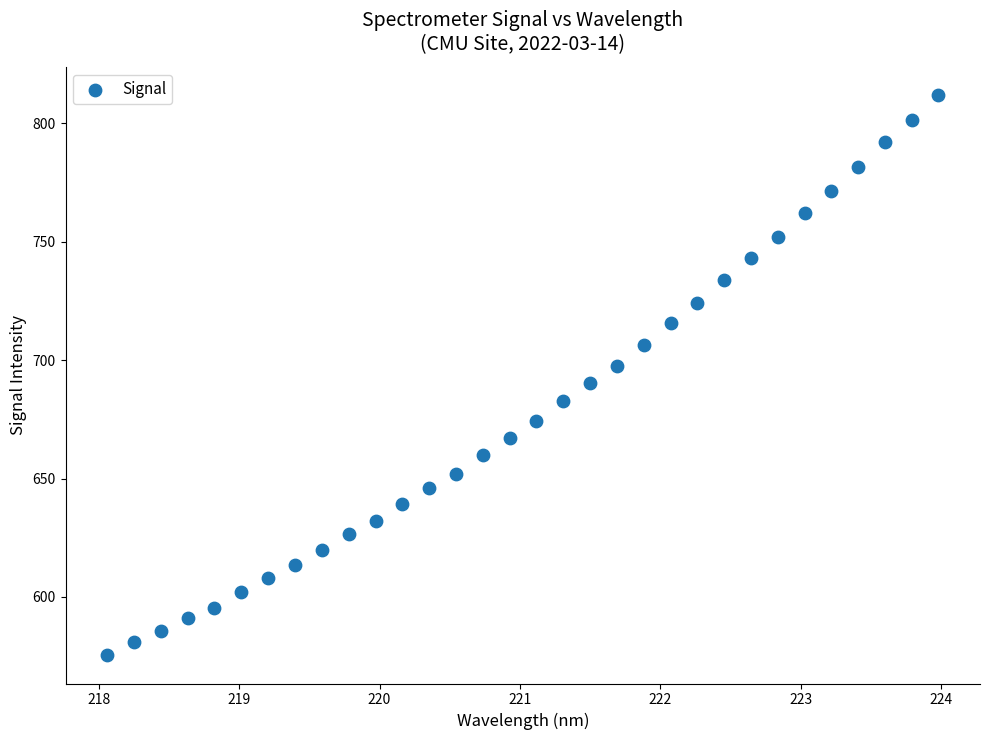

What is the range of X values (max minus min)?

5.9